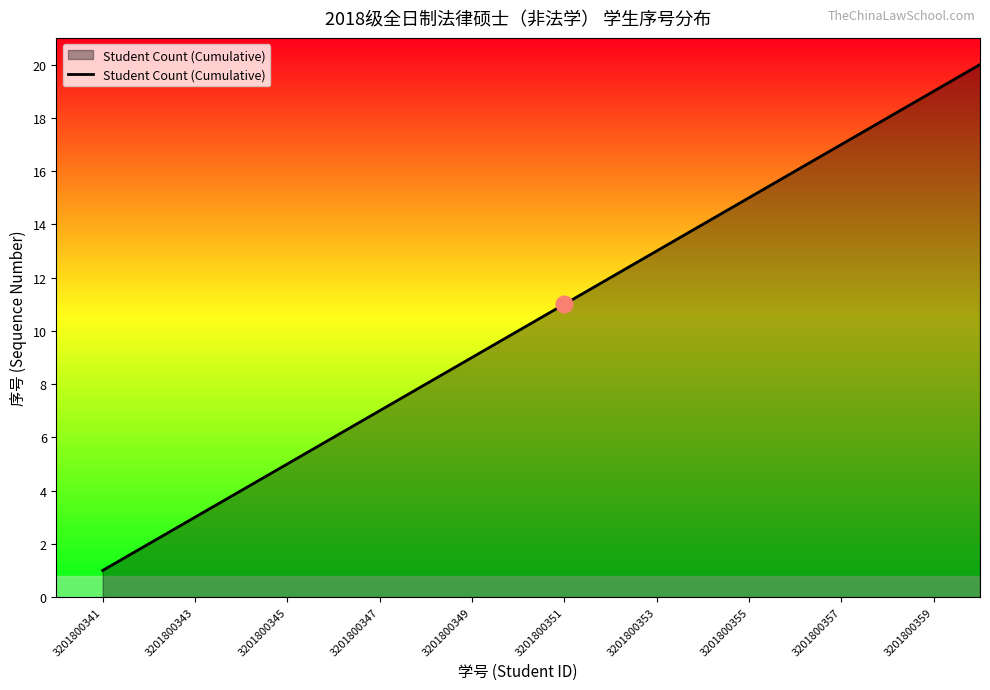

What is the greatest value displayed?

20